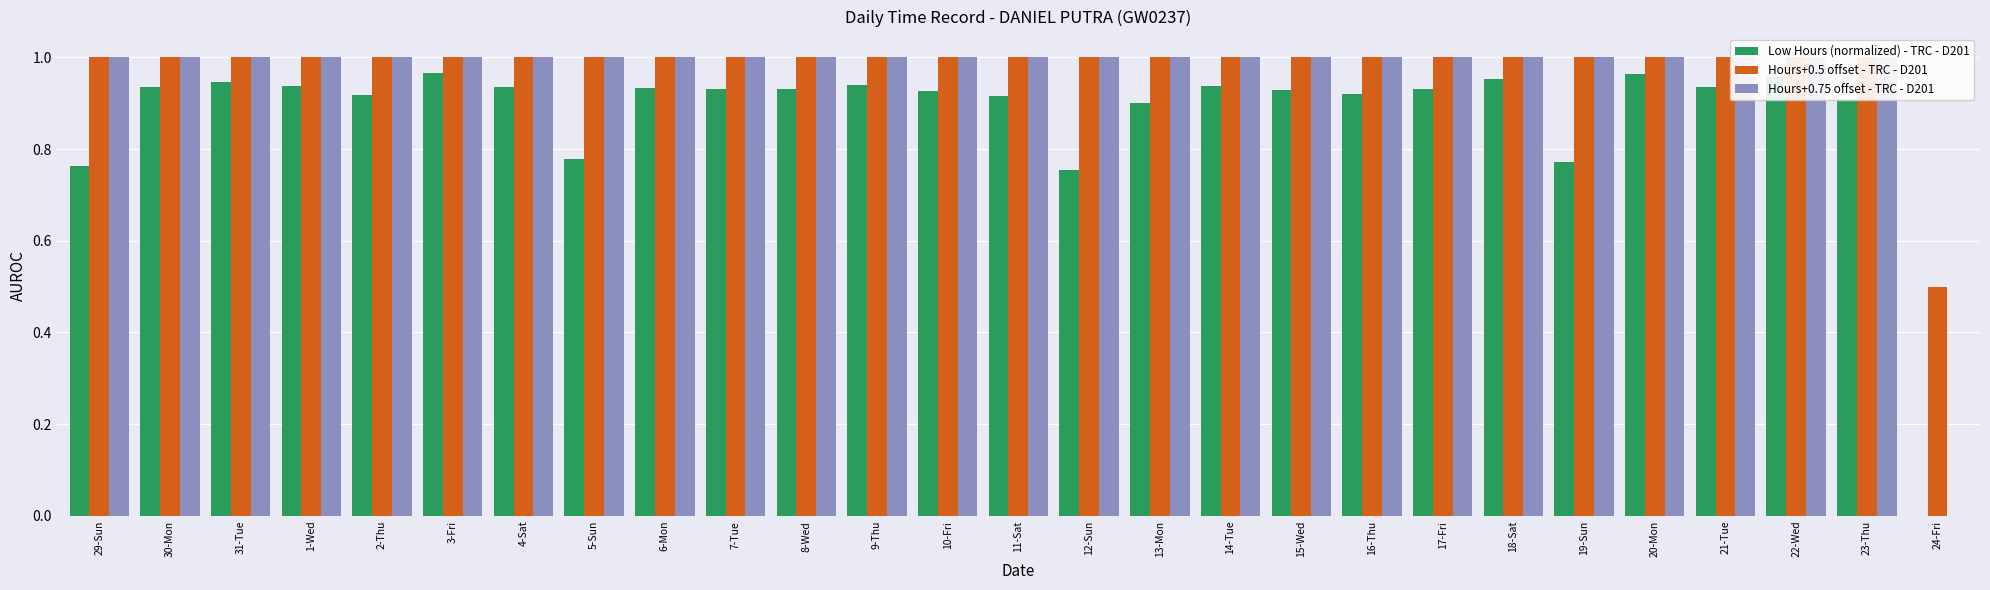

What is the highest value of the Hours+0.75 offset - TRC - D201 series?

1.0